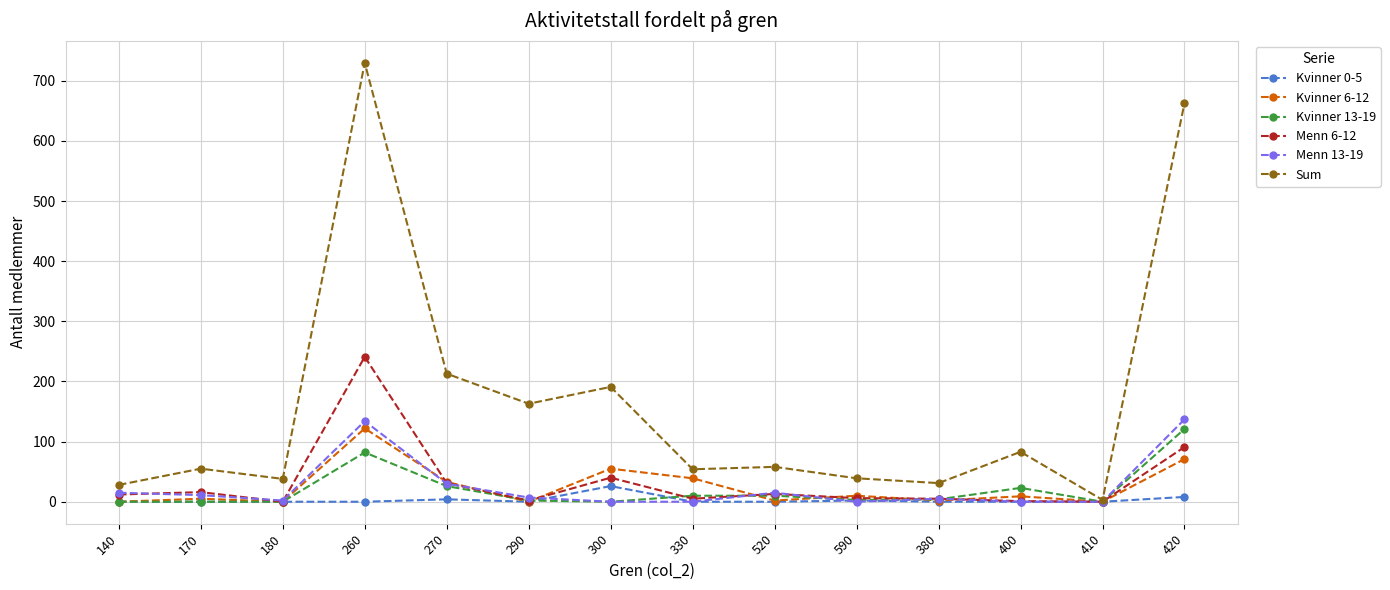

What is the difference between the second highest and second lowest values in the Menn 6-12 series?

91